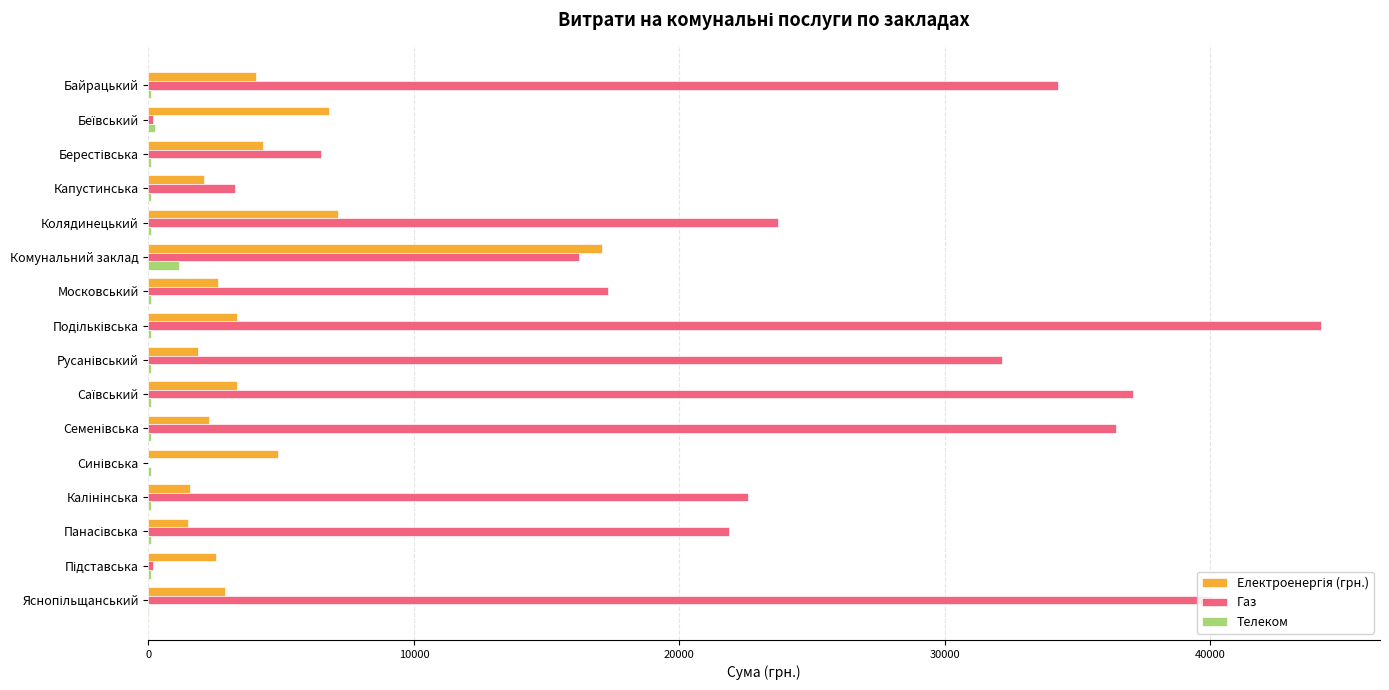

True or false: Газ has a value of 24758.6 at Московський.

False